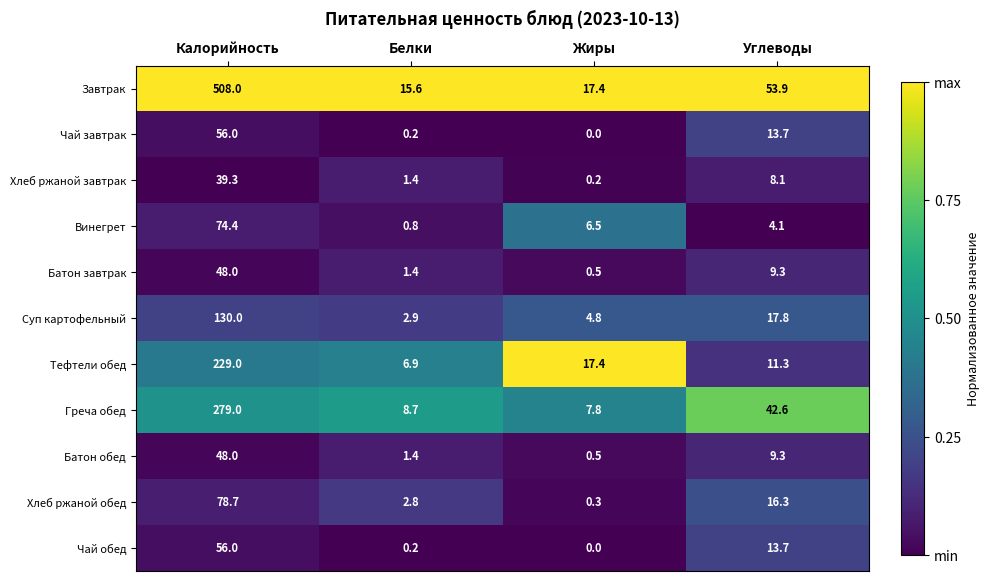

True or false: Суп картофельный has a value of 2.9 at Белки.

True